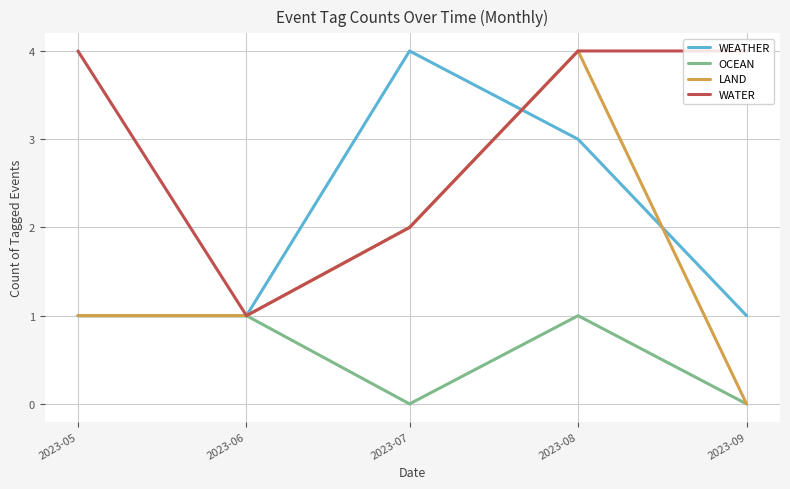

Which series changed the most between 2023-06 and 2023-07?

WEATHER